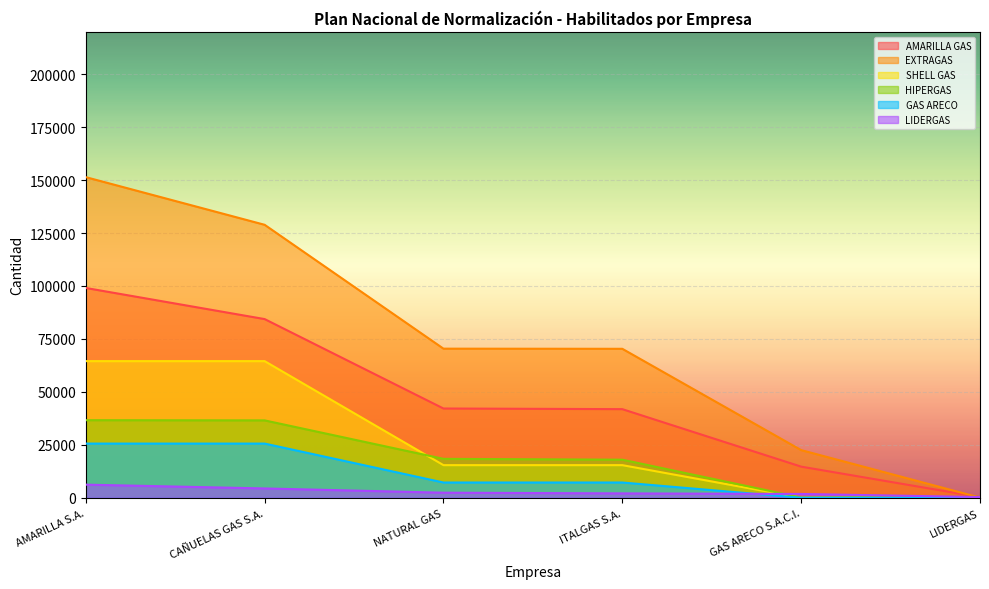

True or false: GAS ARECO and EXTRAGAS intersect in this chart.

False